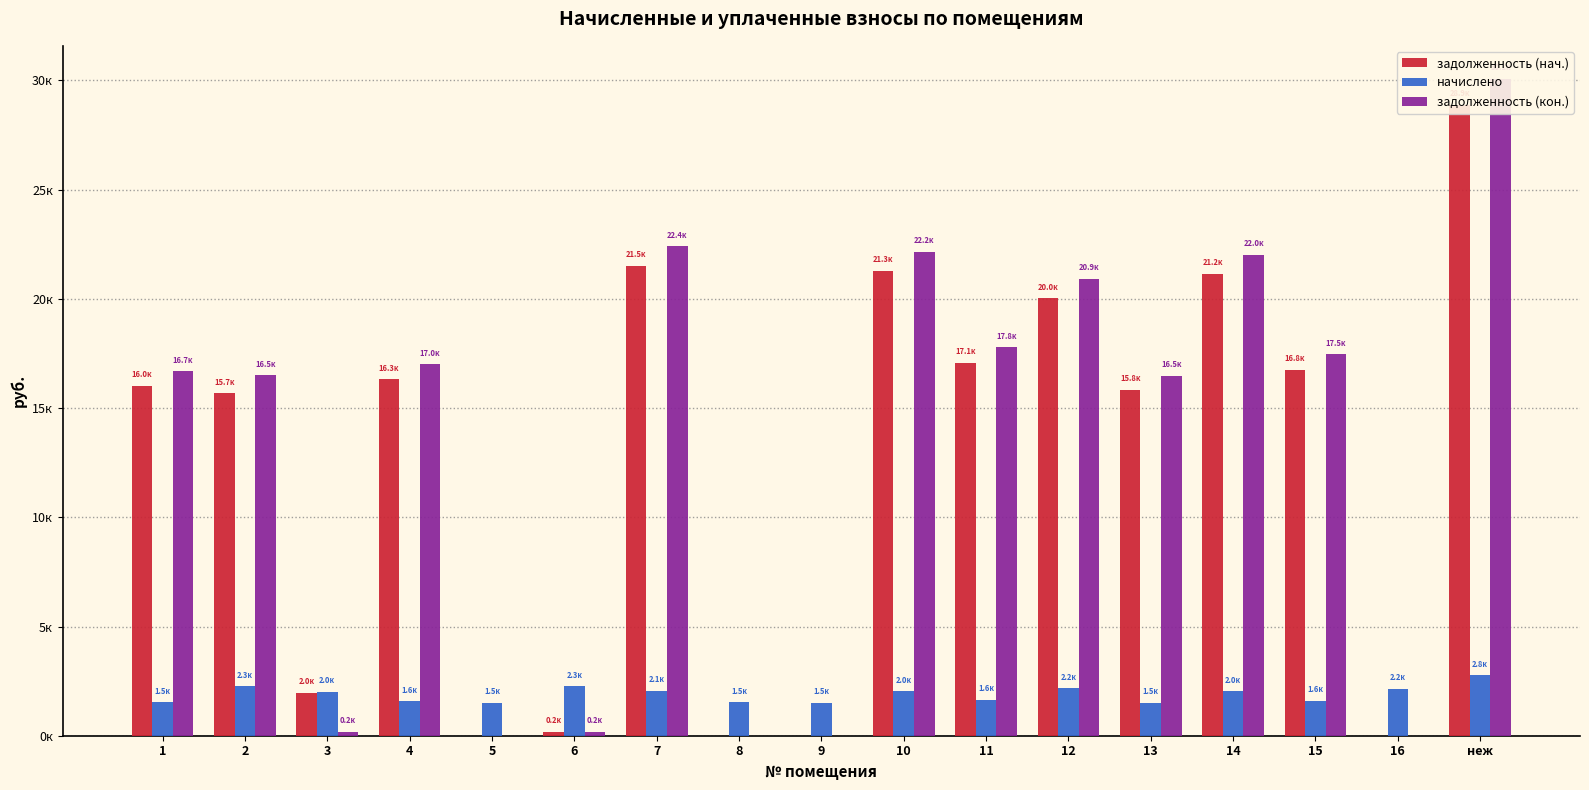

What position from the right is 3?

15